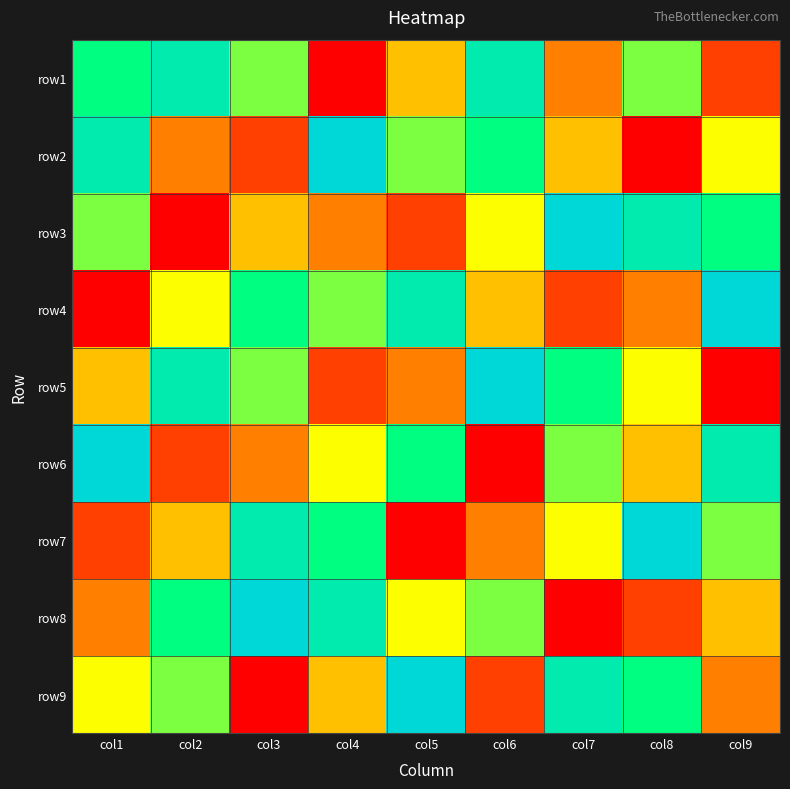

Which series has the largest range (max minus min)?

row2